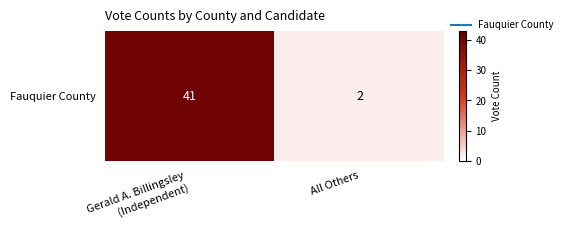

What is the change in value from Gerald A. Billingsley
(Independent) to All Others?

-39